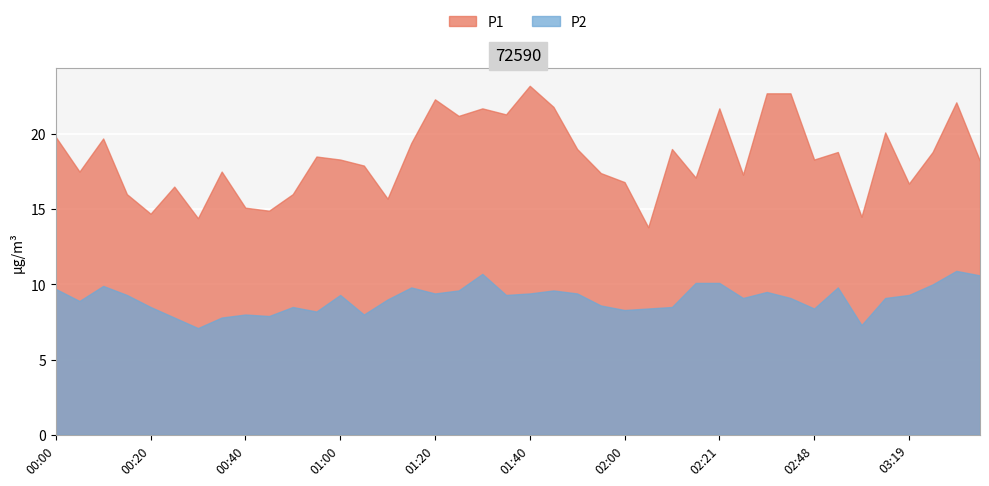

Reading right to left, transcribe all the data shown in this chart.

P1: 03:35=18.2	03:30=22.1	03:24=18.8	03:19=16.7	03:14=20.1	02:58=14.5	02:53=18.8	02:48=18.3	02:37=22.7	02:32=22.7	02:26=17.3	02:21=21.7	02:16=17.1	02:10=19.0	02:05=13.8	02:00=16.8	01:55=17.4	01:50=19.0	01:45=21.8	01:40=23.2	01:35=21.3	01:30=21.7	01:25=21.2	01:20=22.3	01:15=19.4	01:10=15.7	01:05=17.9	01:00=18.3	00:55=18.5	00:50=16.0	00:45=14.9	00:40=15.1	00:35=17.5	00:30=14.4	00:25=16.5	00:20=14.7	00:15=16.0	00:10=19.7	00:05=17.5	00:00=19.8
P2: 03:35=10.6	03:30=10.9	03:24=10.0	03:19=9.3	03:14=9.1	02:58=7.3	02:53=9.8	02:48=8.4	02:37=9.1	02:32=9.5	02:26=9.1	02:21=10.1	02:16=10.1	02:10=8.5	02:05=8.4	02:00=8.3	01:55=8.6	01:50=9.4	01:45=9.6	01:40=9.4	01:35=9.3	01:30=10.7	01:25=9.6	01:20=9.4	01:15=9.8	01:10=9.0	01:05=8.0	01:00=9.3	00:55=8.2	00:50=8.5	00:45=7.9	00:40=8.0	00:35=7.8	00:30=7.1	00:25=7.8	00:20=8.5	00:15=9.3	00:10=9.9	00:05=8.9	00:00=9.7